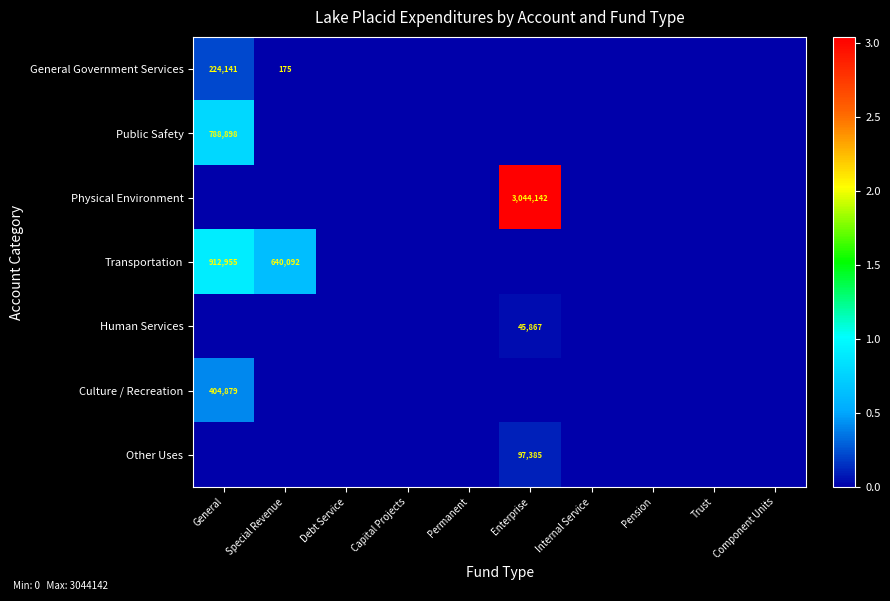

What is the difference between the maximum and second lowest values in the Culture / Recreation series?

404879